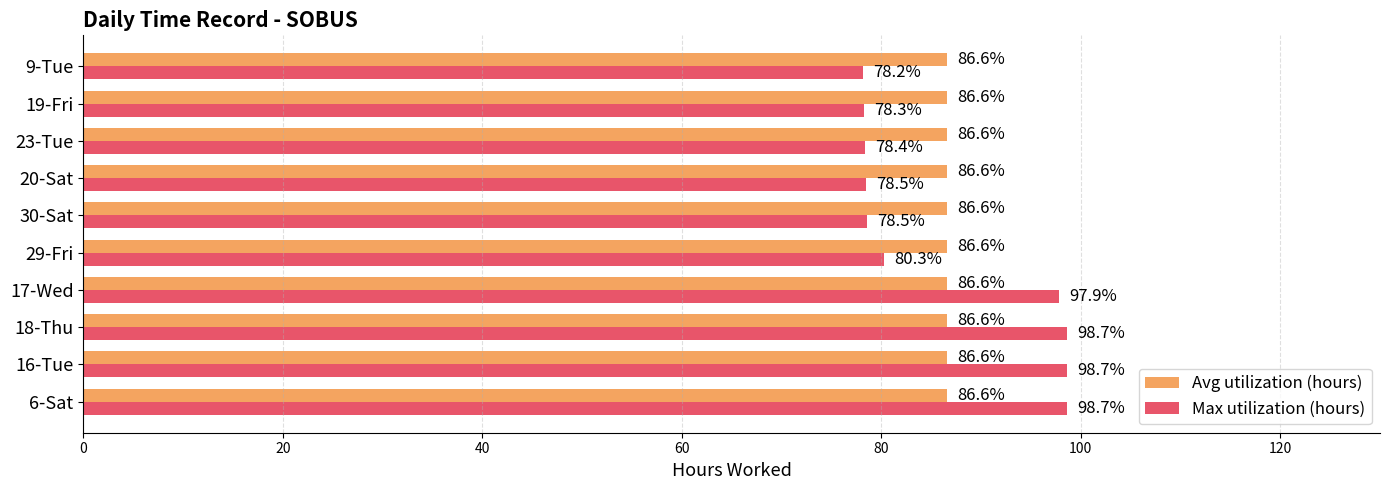

Which series has the largest range (max minus min)?

Max utilization (hours)